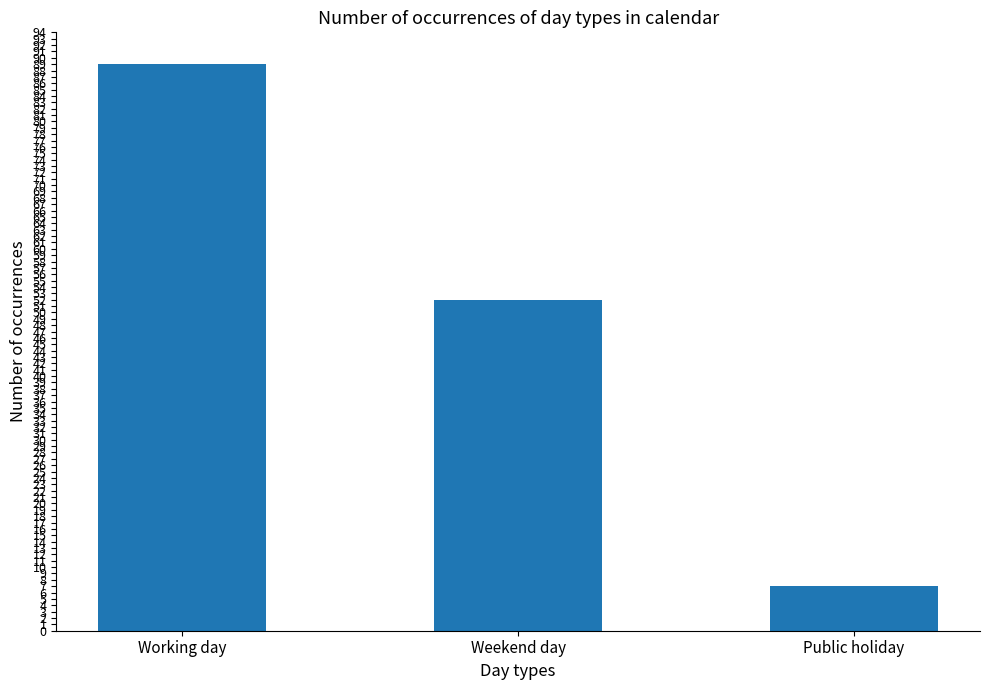

Does the chart contain any negative values?

No